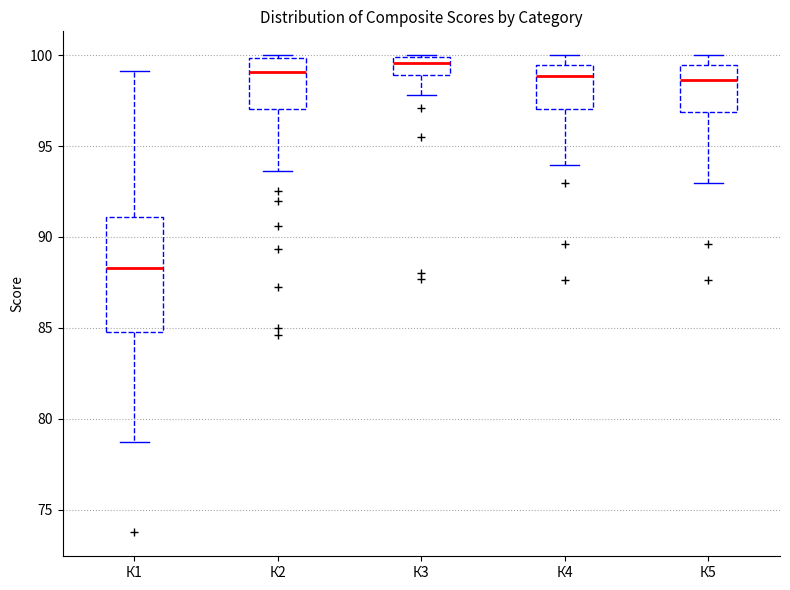

Reading left to right, read every box against the y-axis: the position of its median line, the range the box covers, and the ends of its whiskers. The values are not printed on the chart, so give them approximately, as read against the axis.

К1: median 88.5, box 85.0 to 91.0, whiskers 78.5 to 99.0
К2: median 99.0, box 97.0 to 100.0, whiskers 93.5 to 100.0
К3: median 99.5, box 99.0 to 100.0, whiskers 98.0 to 100.0
К4: median 99.0, box 97.0 to 99.5, whiskers 94.0 to 100.0
К5: median 98.5, box 97.0 to 99.5, whiskers 93.0 to 100.0